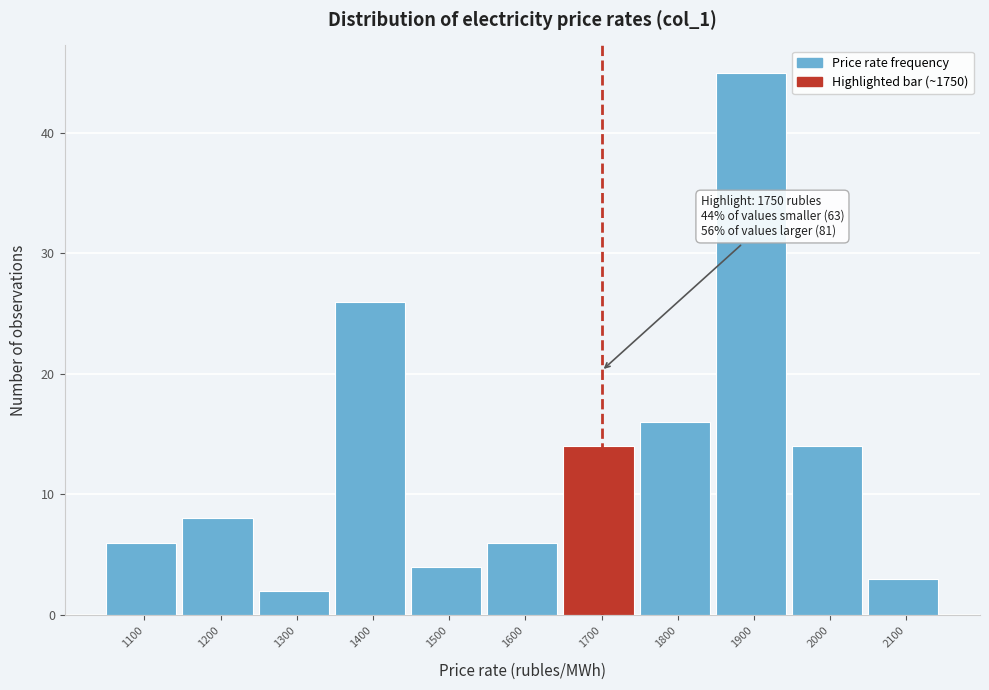

Reading left to right, what are all the values shown in this chart?

1100=6	1200=8	1300=2	1400=26	1500=4	1600=6	1700=14	1800=16	1900=45	2000=14	2100=3